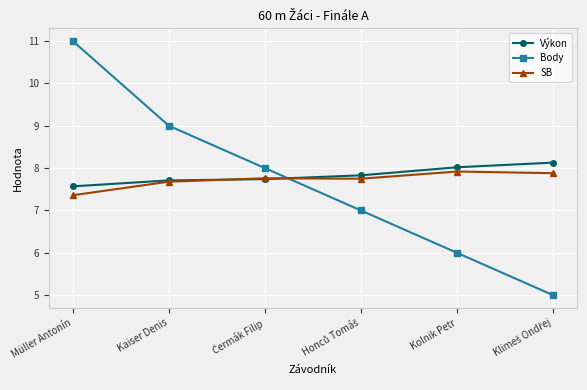

How many lines are shown in the chart?

3